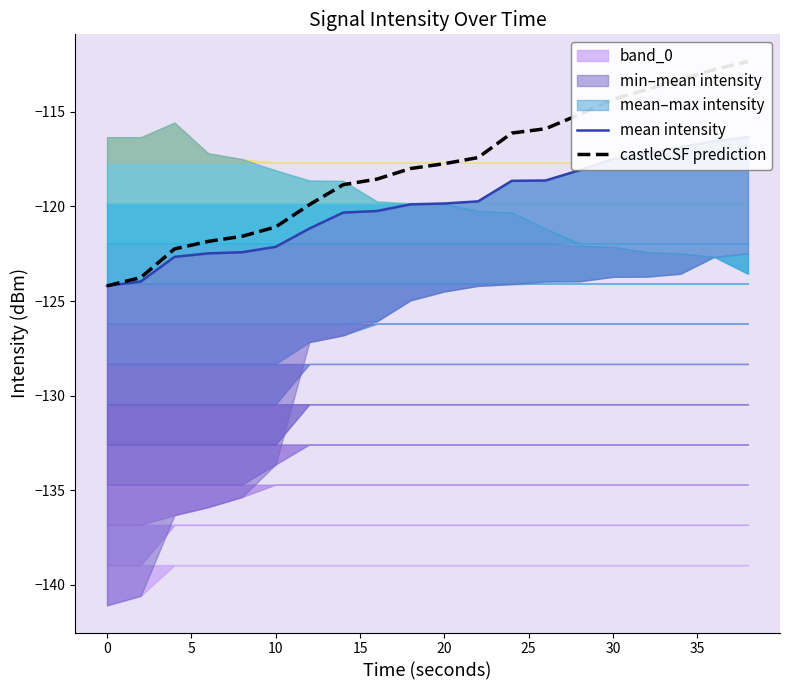

Which series has the widest spread of values?

castleCSF prediction